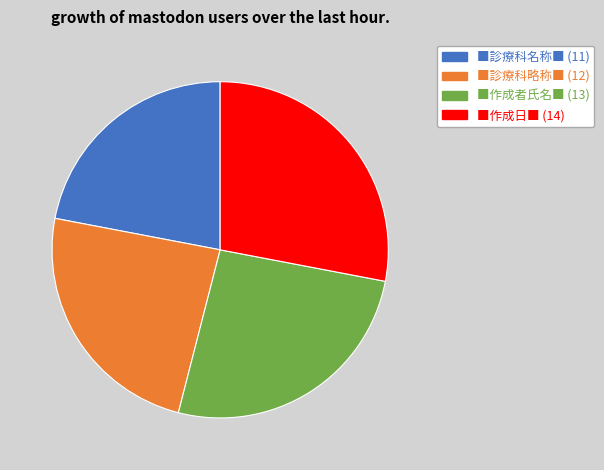

Count the number of slices in the pie.

4